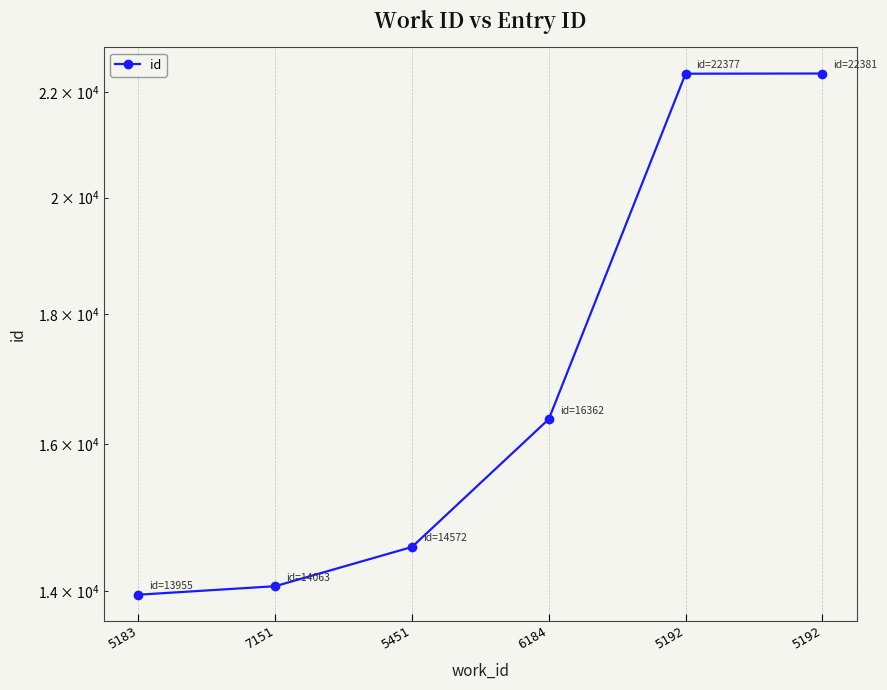

Reading left to right, list all the values displayed in this chart.

5183=13955	7151=14063	5451=14572	6184=16362	5192=22377	5192=22381